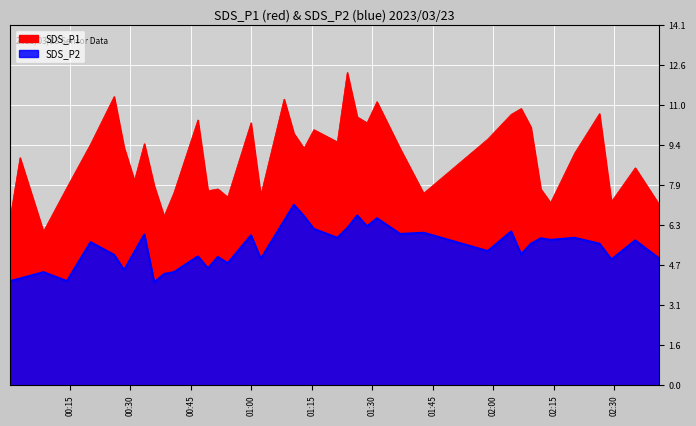

True or false: SDS_P2 and SDS_P1 cross at least once.

False